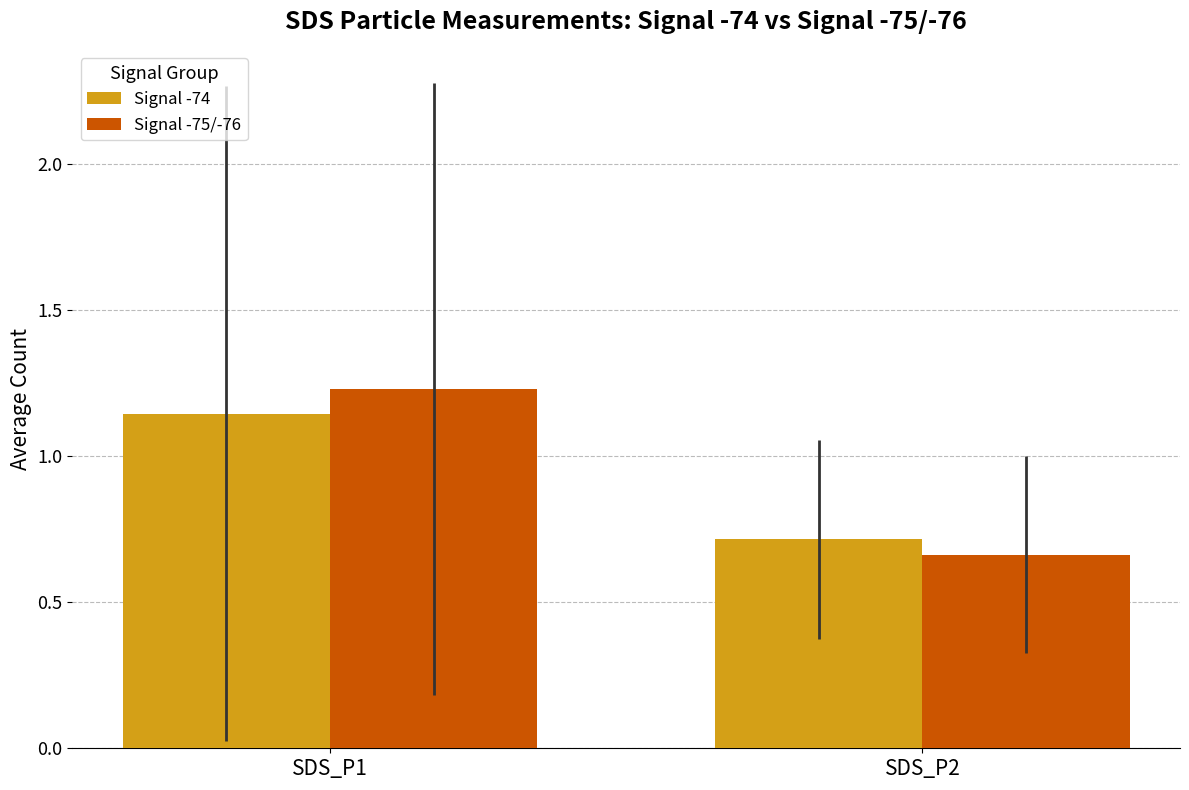

List the series in order of their peak value, highest first.

Signal -75/-76, Signal -74